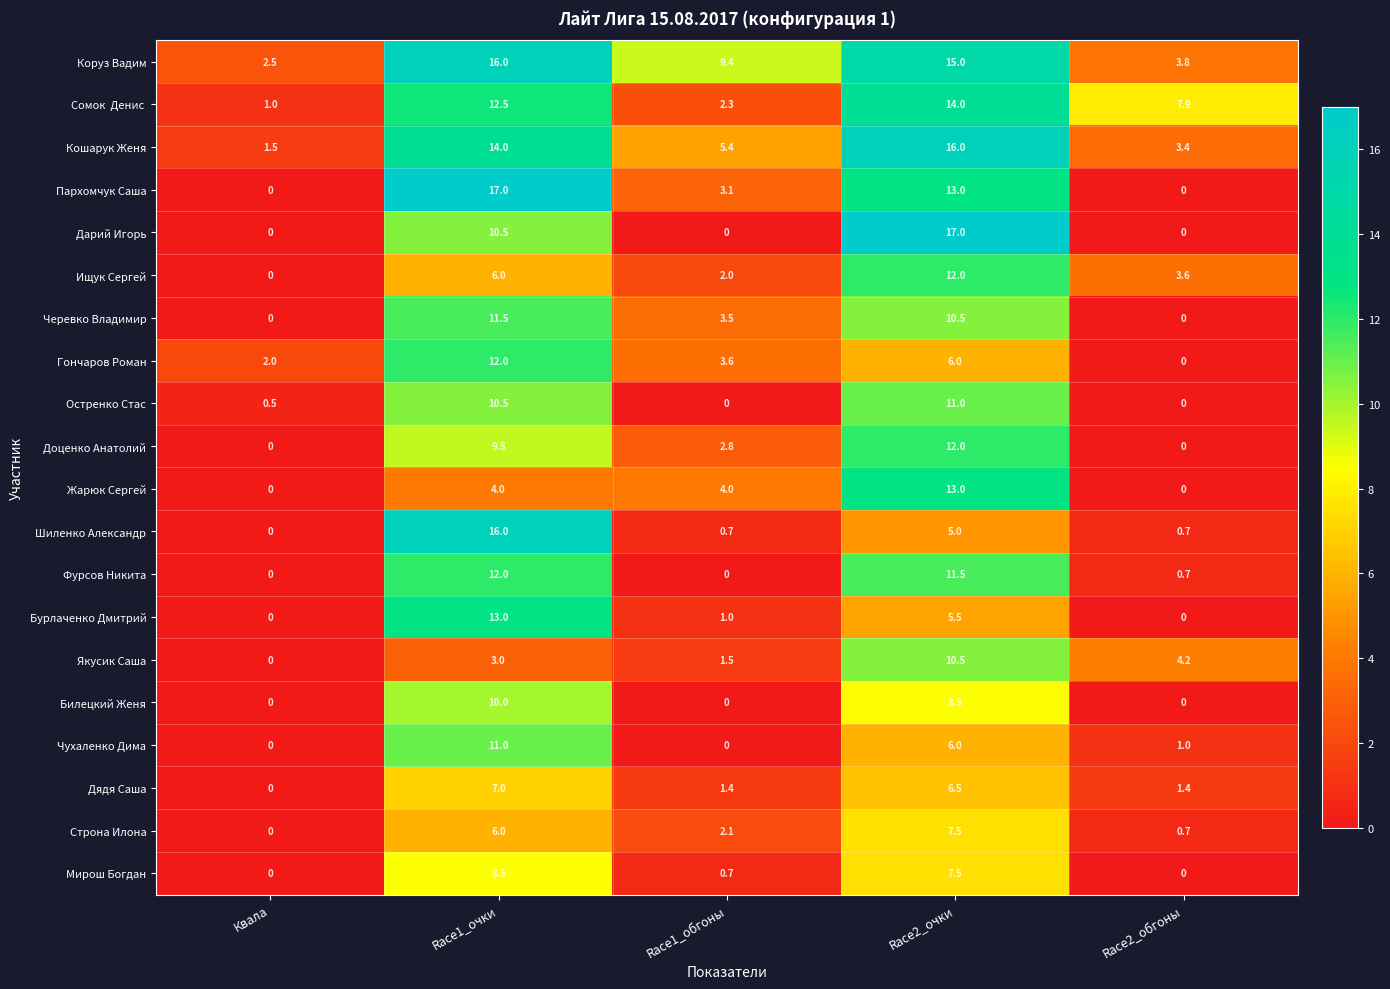

What is the spread (max minus min) of values at Race1_обгоны?

9.4